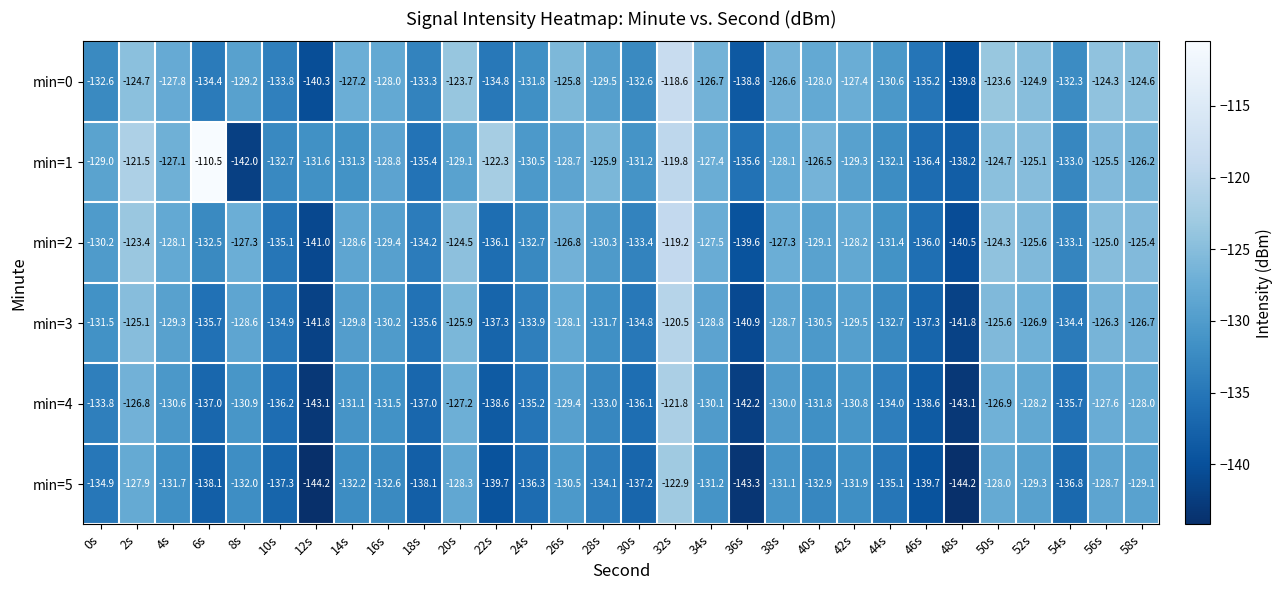

What is the sum of the min=4 values at 38s and 0s?

-263.8